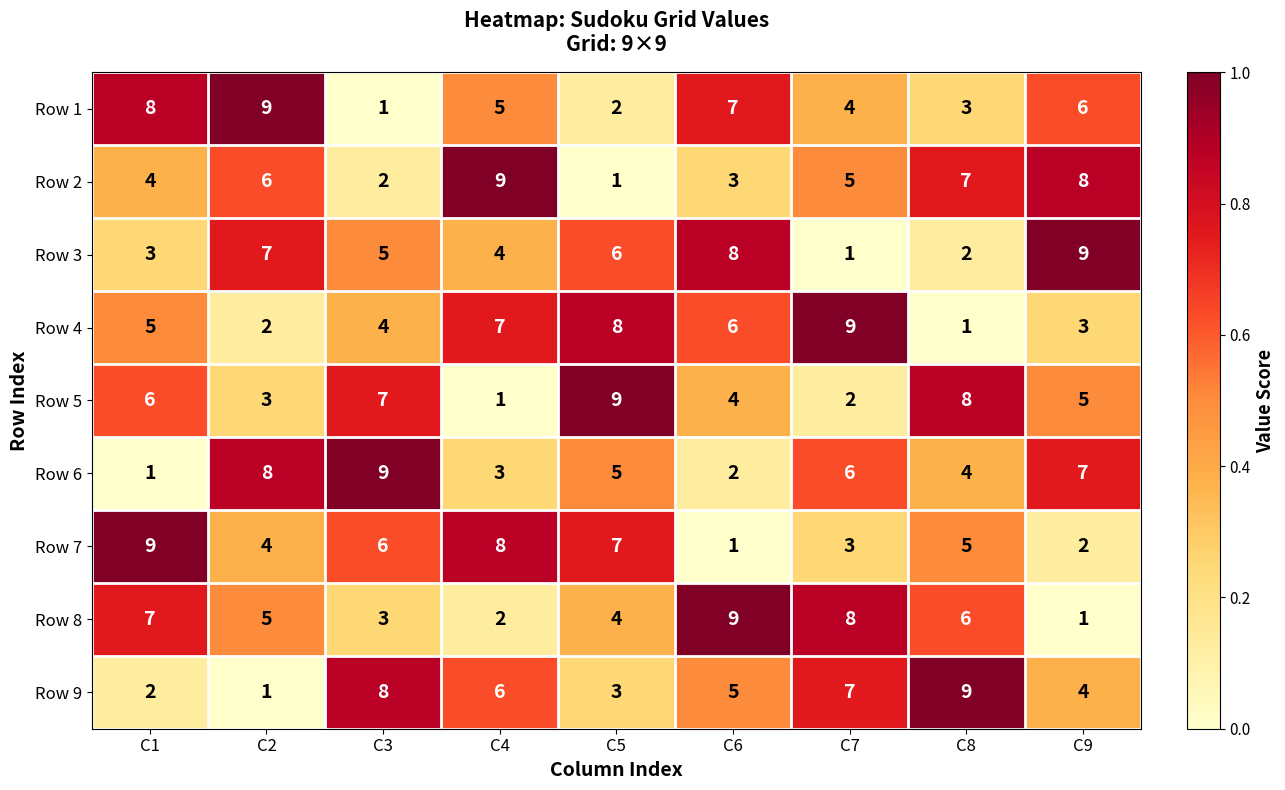

What is the total value across all series at C7?

45